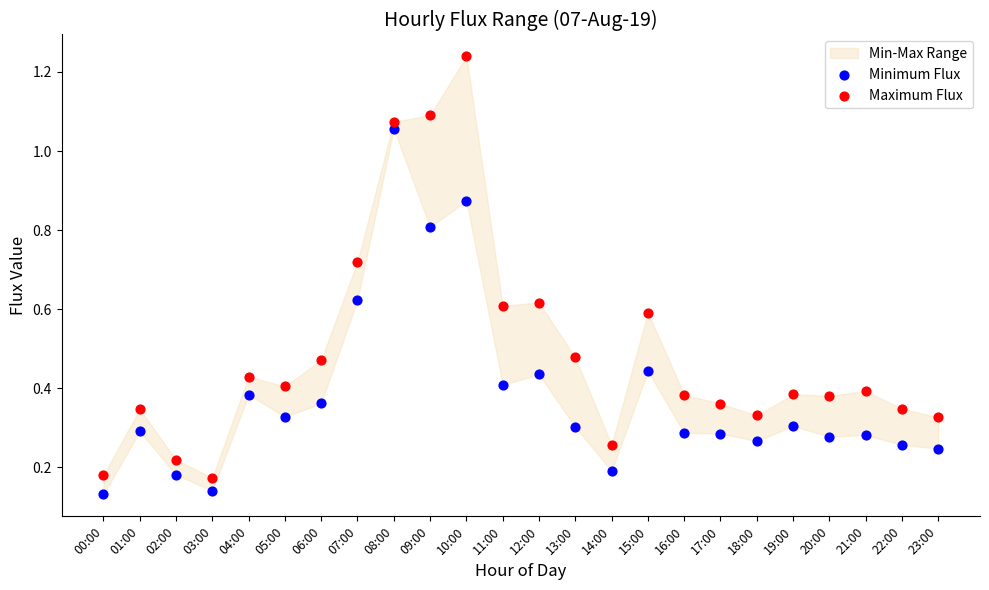

Which series reaches the maximum Y coordinate?

Maximum Flux